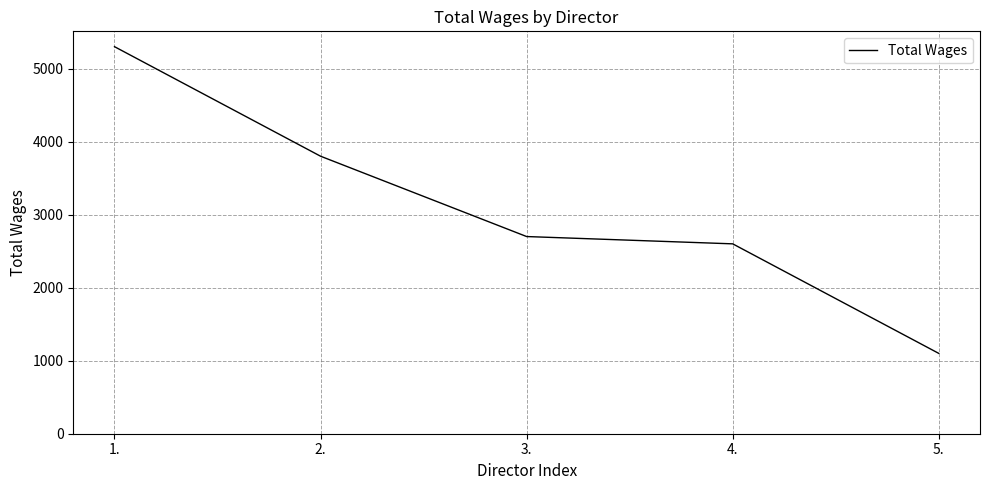

List the labels in order of value, smallest first.

5., 4., 3., 2., 1.